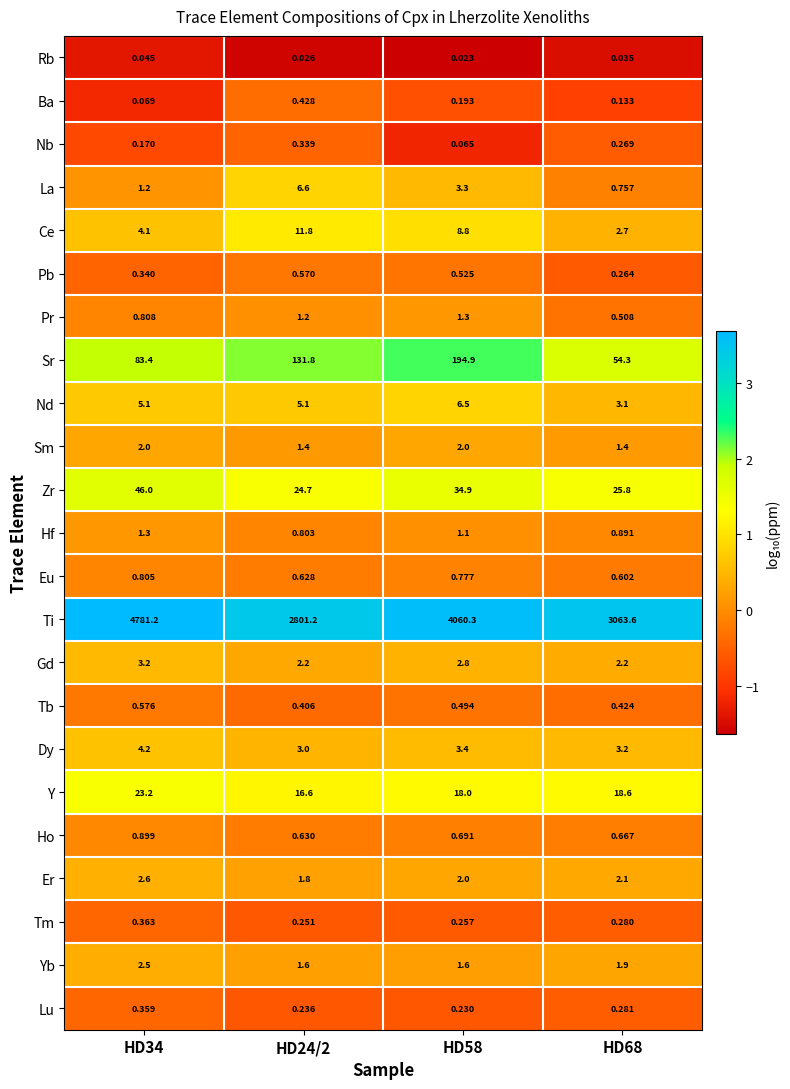

At HD24/2, list the series in order from smallest to largest.

Rb, Lu, Tm, Nb, Tb, Ba, Pb, Eu, Ho, Hf, Pr, Sm, Yb, Er, Gd, Dy, Nd, La, Ce, Y, Zr, Sr, Ti